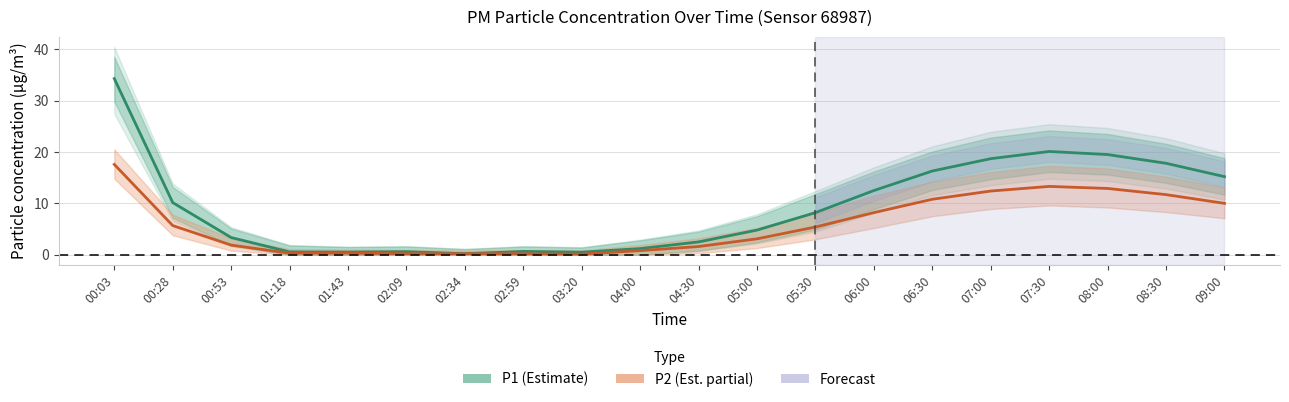

What is the average value of the P1 (PM10) series?

9.4